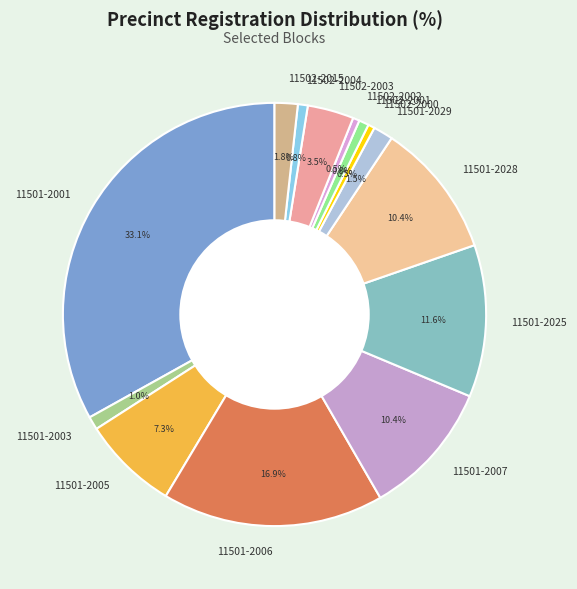

Which slice is the largest?

11501-2001